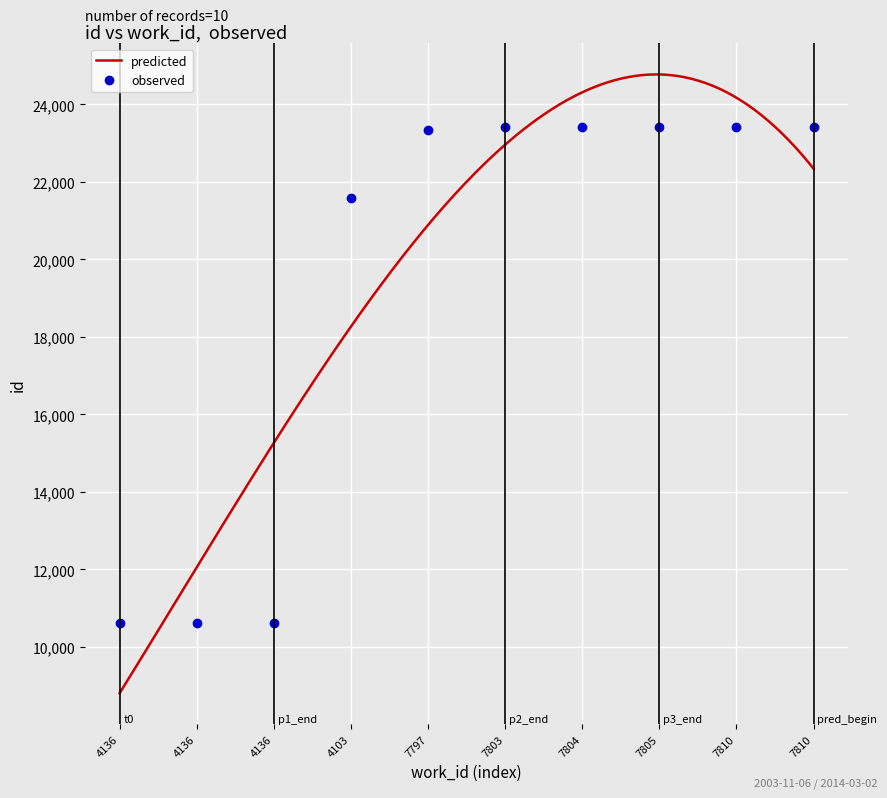

What is the maximum value shown in the chart?

23418